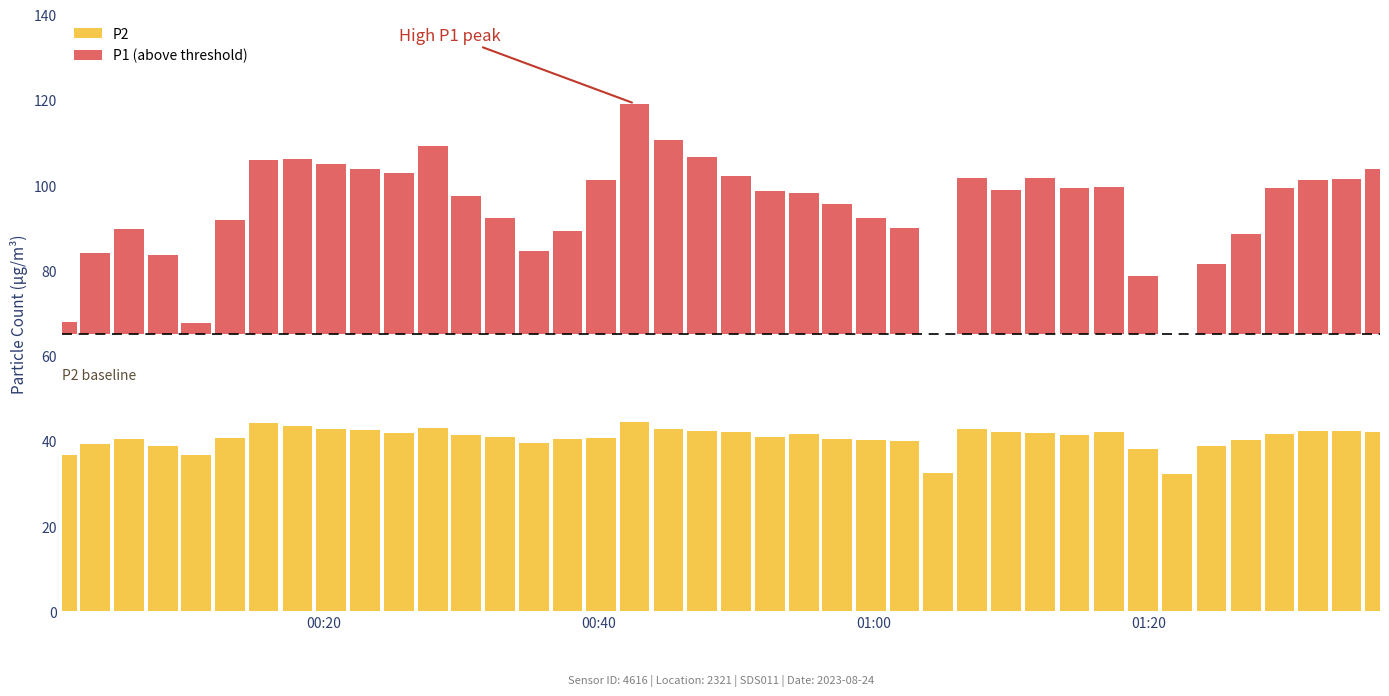

What is the value of the P2 bar at the 11th from the left?

41.8